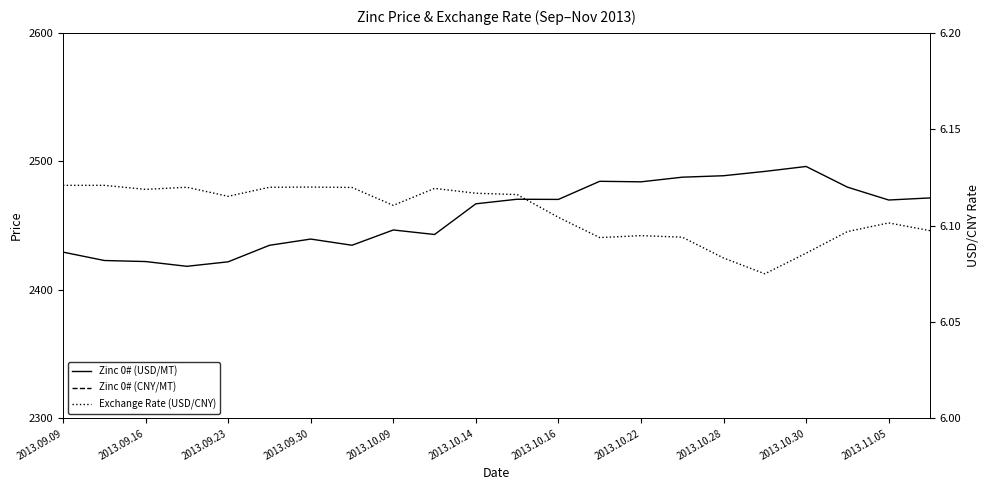

True or false: Zinc 0# (CNY/MT) has more than 1 interior local peaks.

True